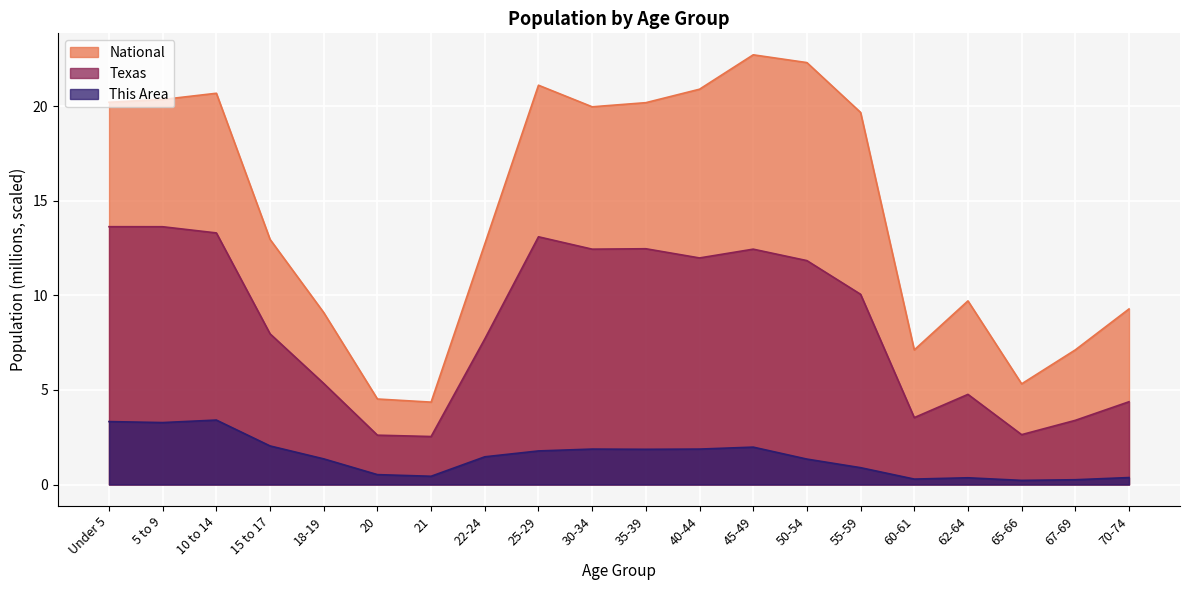

The value of Texas at Under 5 is 13.6. True or false?

True